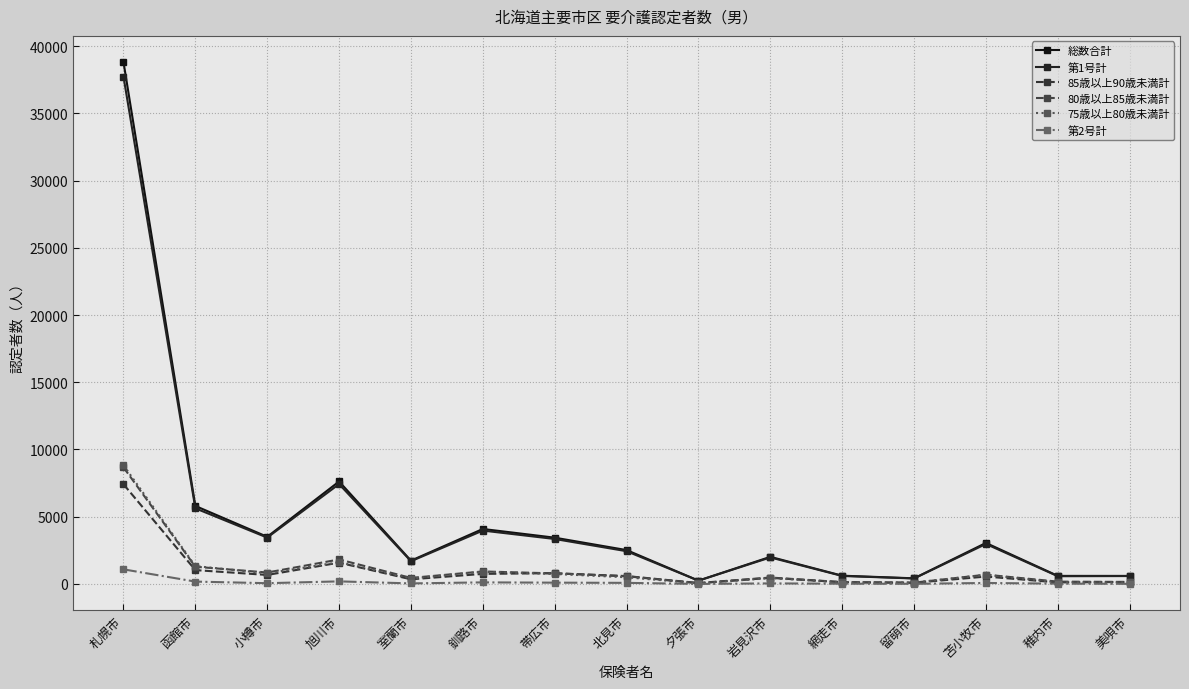

At which category is the sum across all series the highest?

札幌市